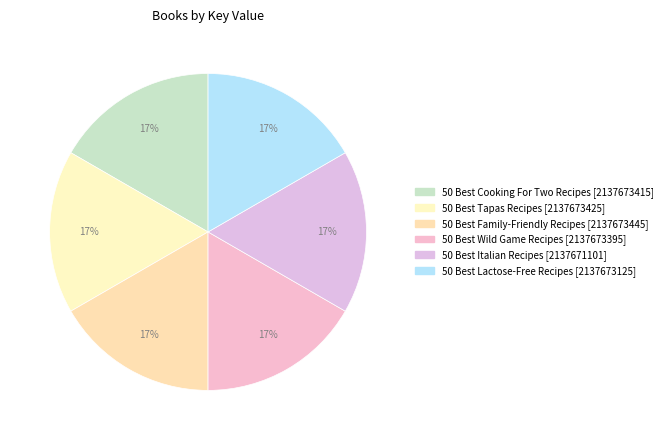

The 50 Best Italian Recipes slice represents 8% of the pie. True or false?

False